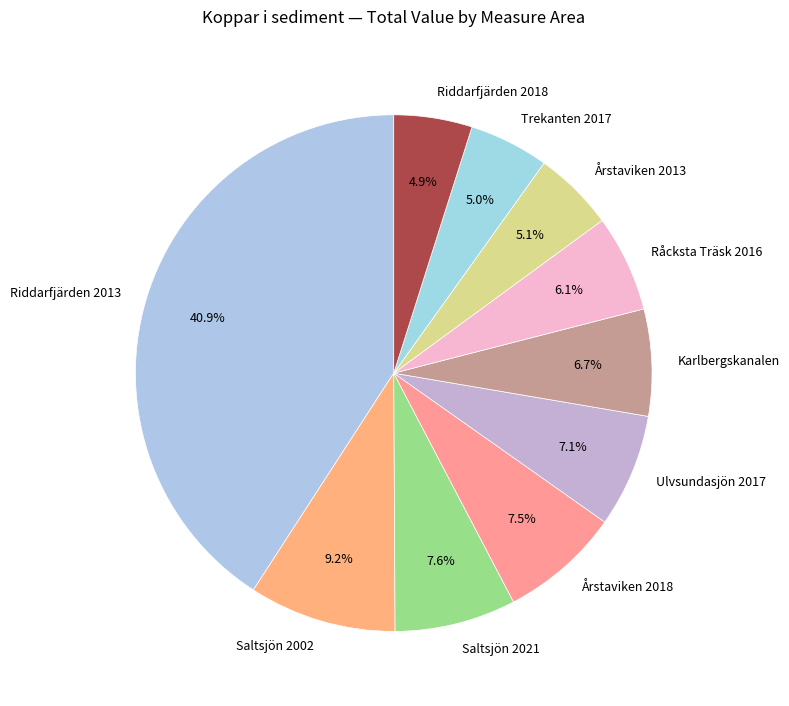

Which has a higher value, Karlbergskanalen or Riddarfjärden 2013?

Riddarfjärden 2013